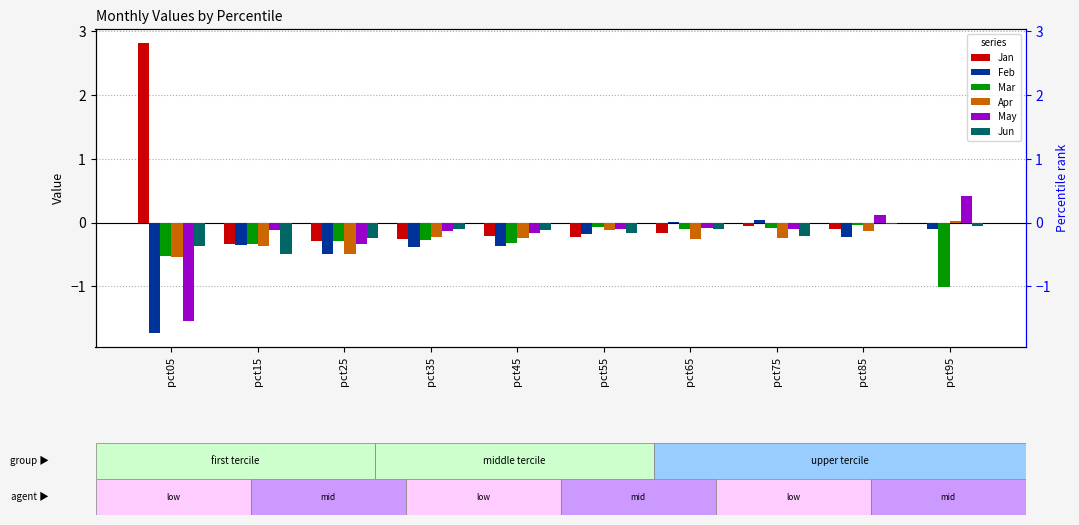

Which series changed the most between pct25 and pct95?

May